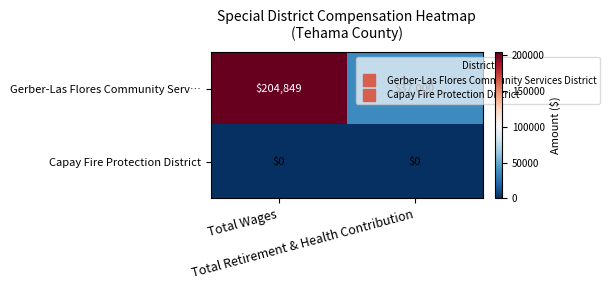

Which series has the widest spread of values?

Gerber-Las Flores Community Serv…